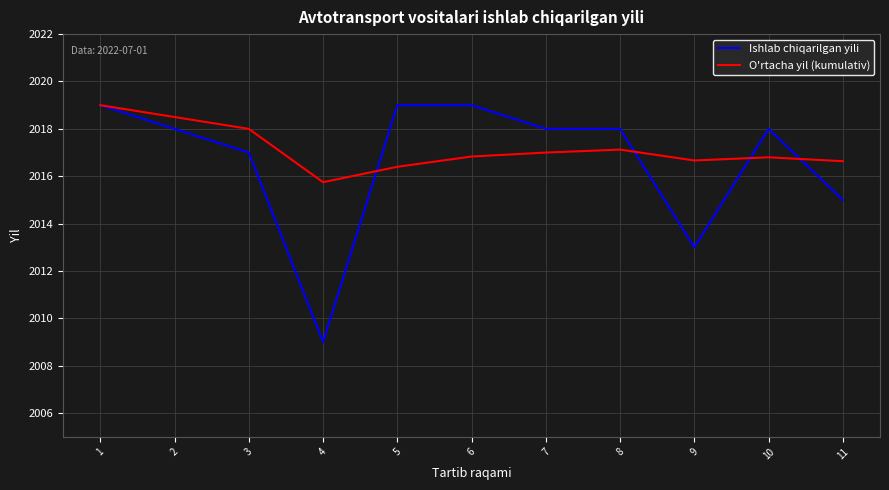

Which series has the largest range (max minus min)?

Ishlab chiqarilgan yili